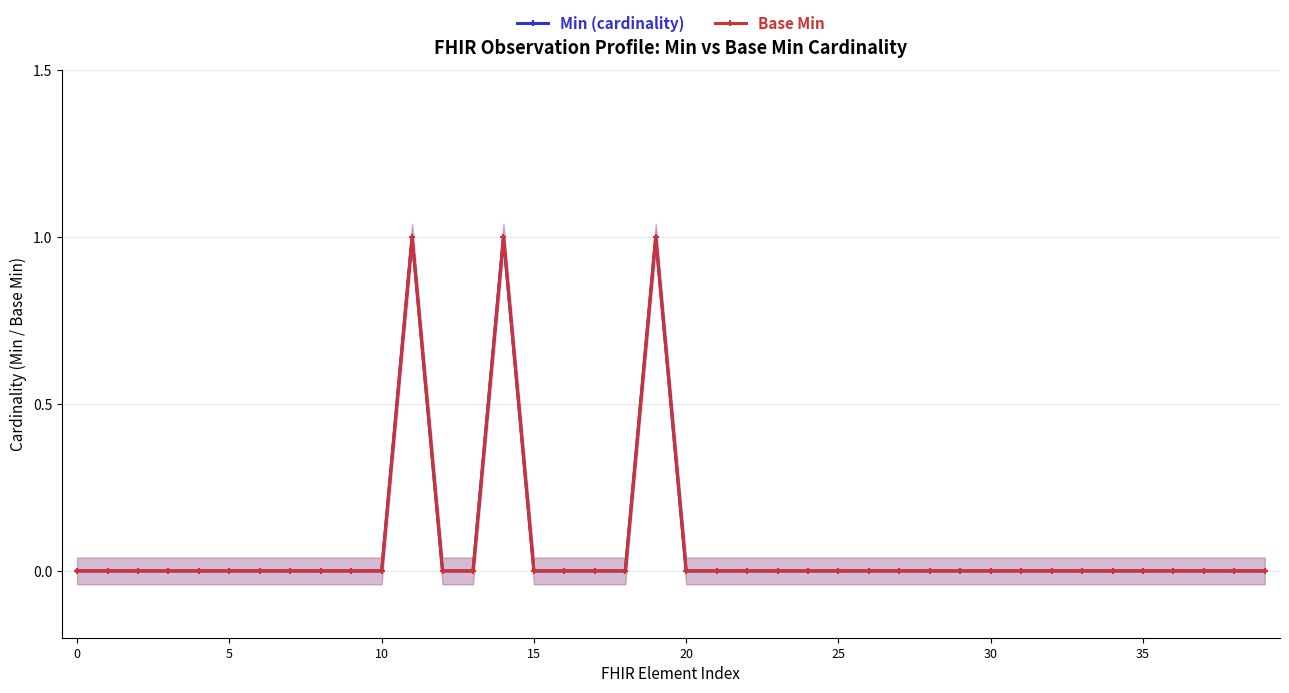

How many lines are shown in the chart?

2